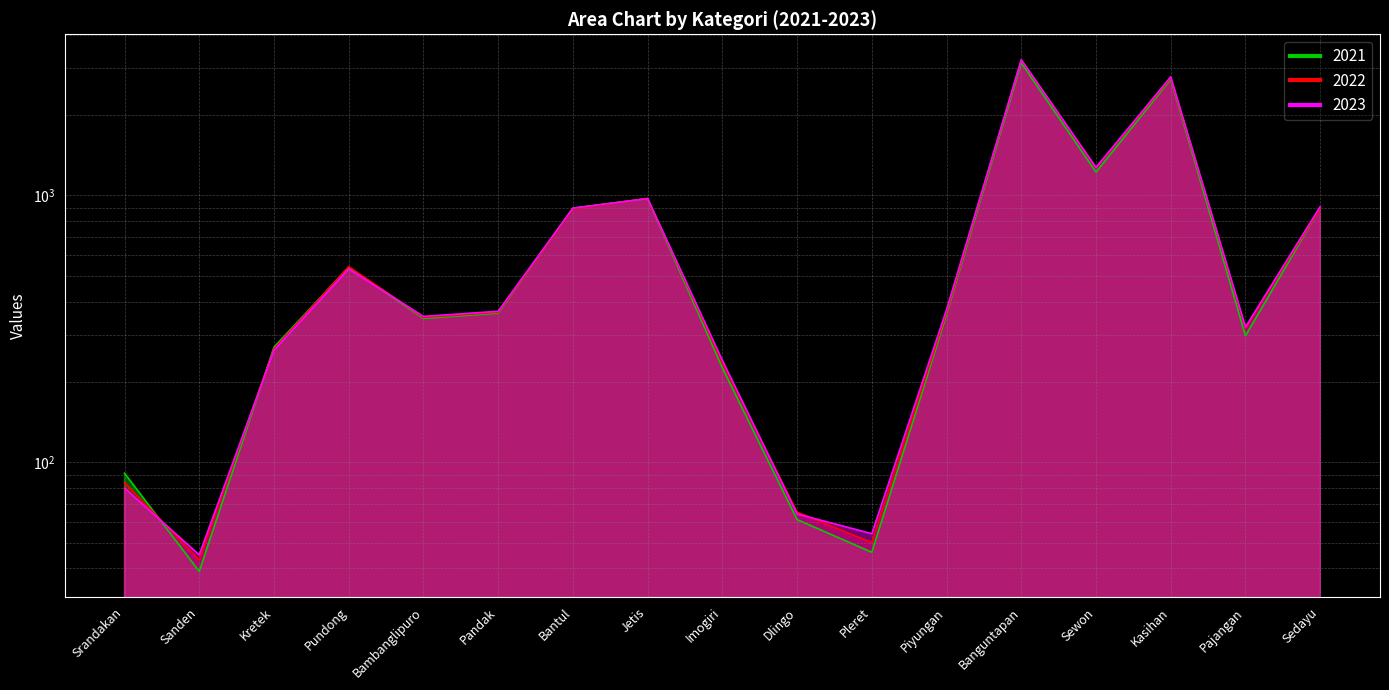

How many data points does each series have?

17